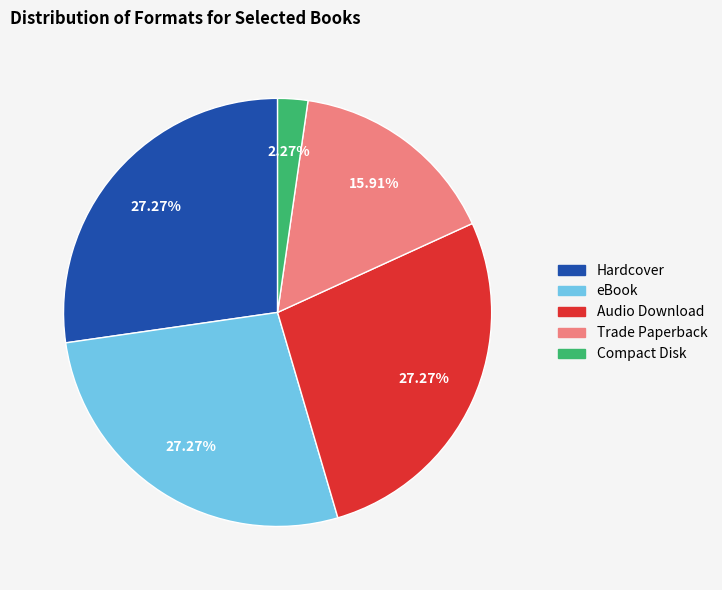

Which category has the smallest portion of the pie?

Compact Disk